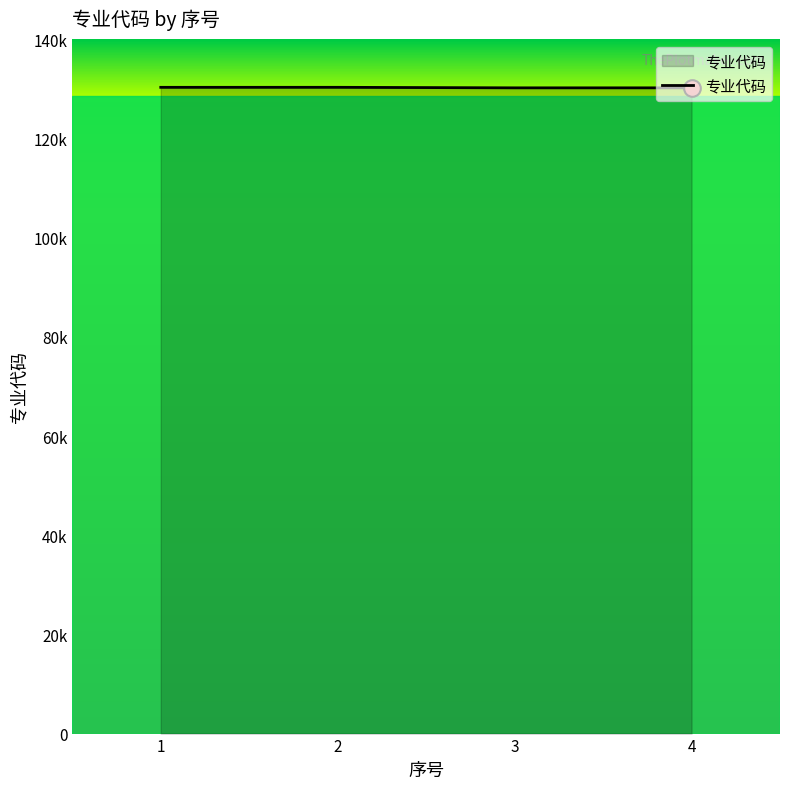

Is this an area chart (filled region under the line)?

Yes